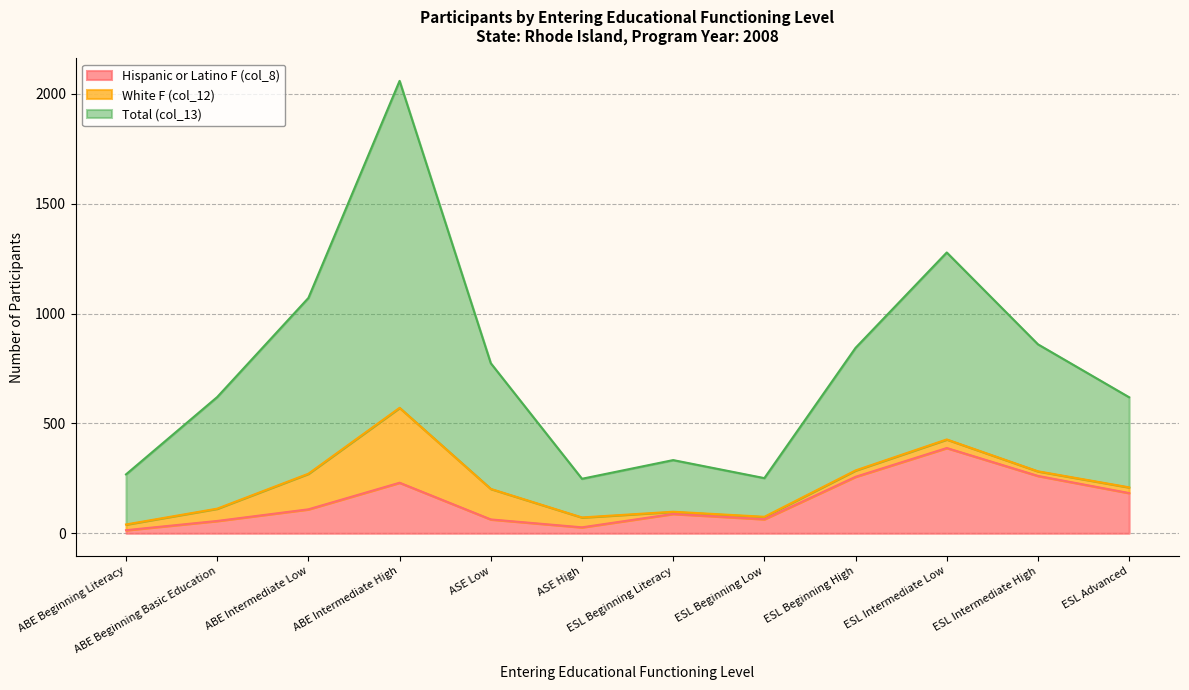

What position from the right is ESL Intermediate High?

2